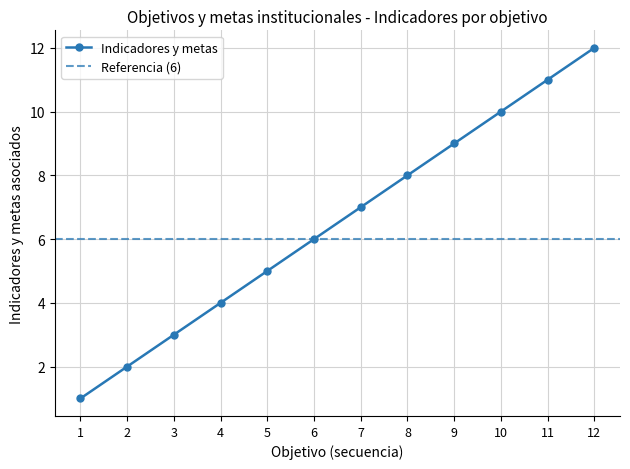

Does the chart have visible grid lines?

Yes